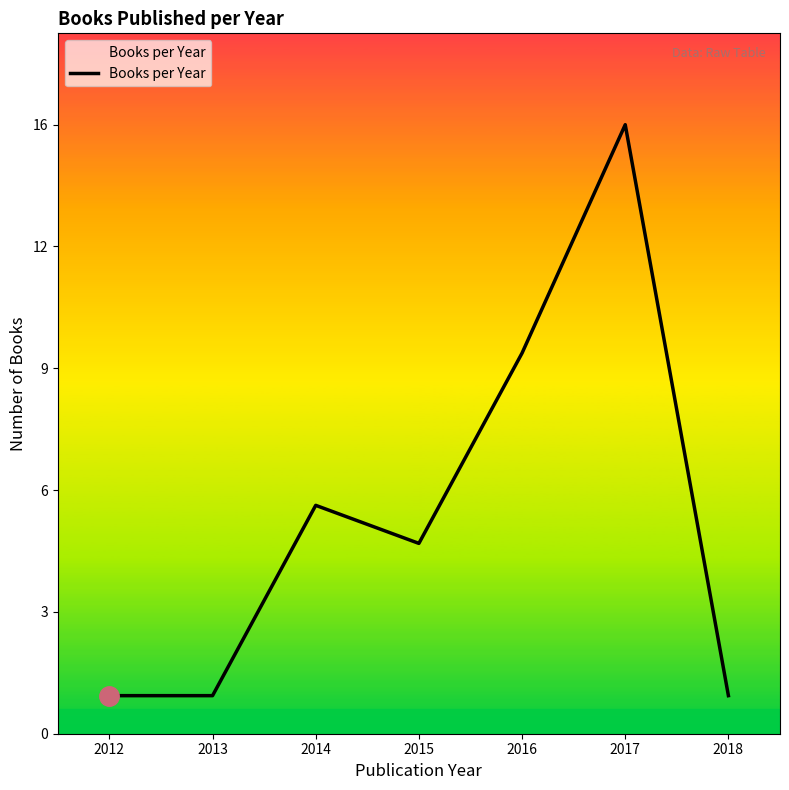

At which category does the chart reach its minimum across all series?

2012